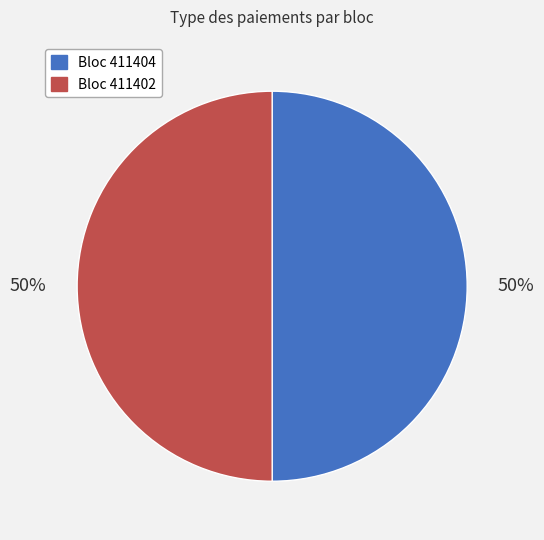

Which category has the biggest portion of the pie?

411402